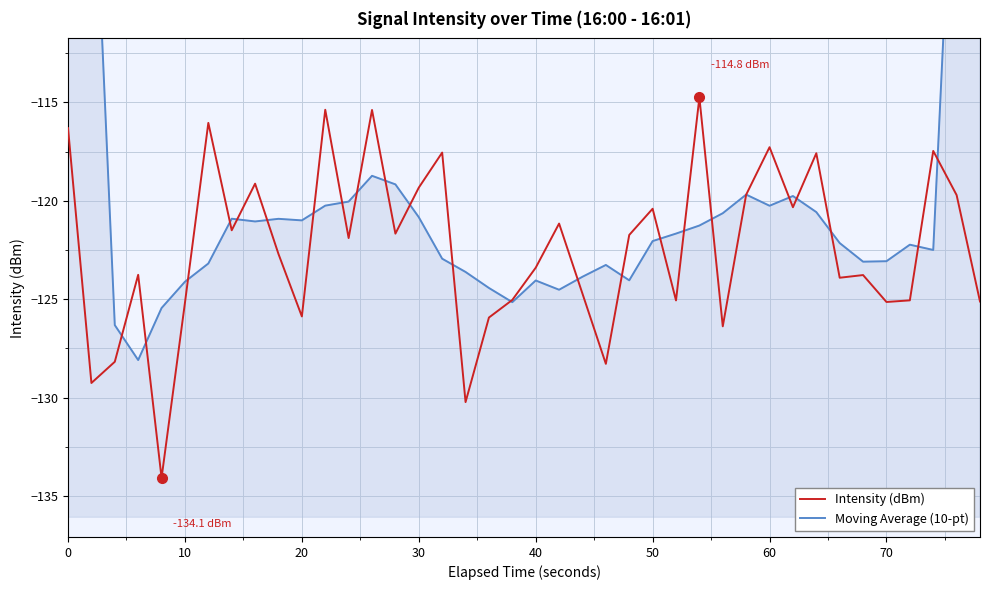

How many lines are shown in the chart?

2